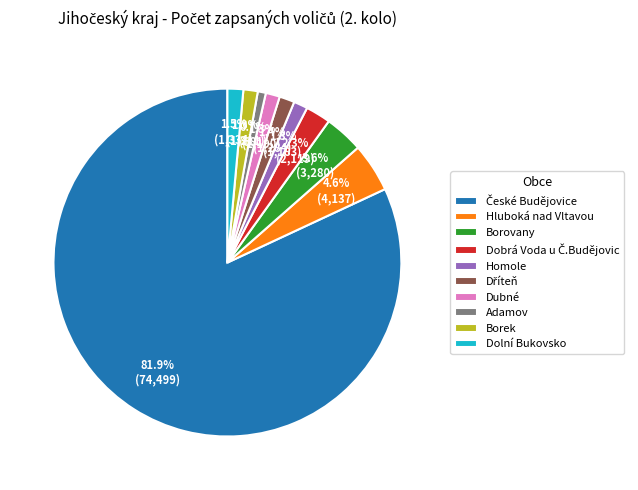

To the nearest percent, what is the average slice percentage?

10%